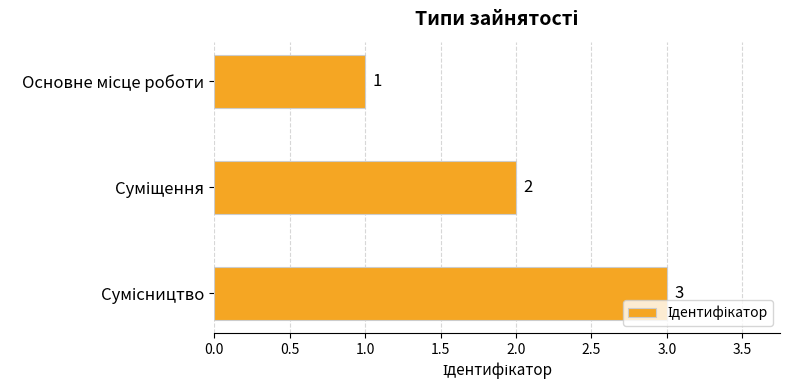

Count the values in the range 1 to 3.

3